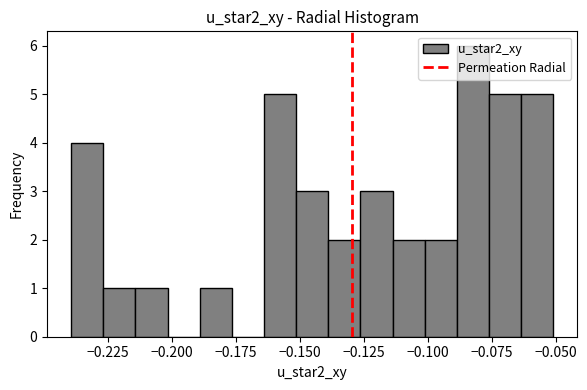

Around what value on the x-axis is the tallest bar? Give the approximate position of its centre, as read against the axis.

-0.080